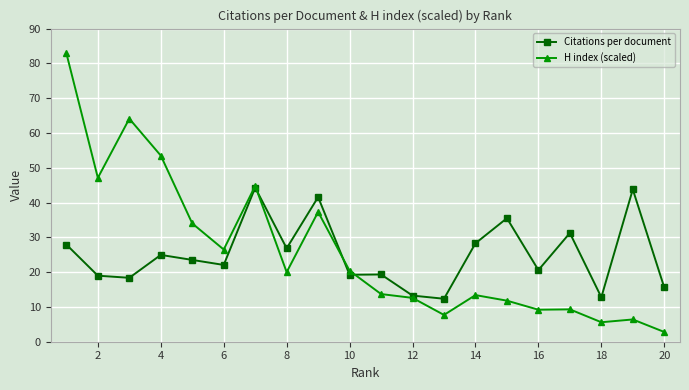

Which series has the widest spread of values?

H index (scaled)